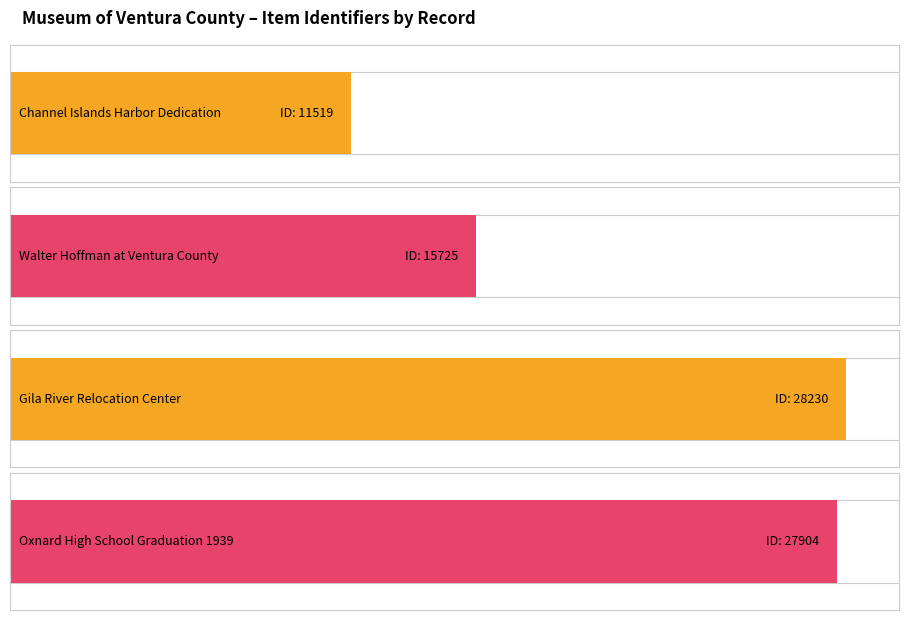

Rank the categories by value from lowest to highest.

Channel Islands Harbor Dedication, Walter Hoffman at Ventura County, Oxnard High School Graduation 1939, Gila River Relocation Center